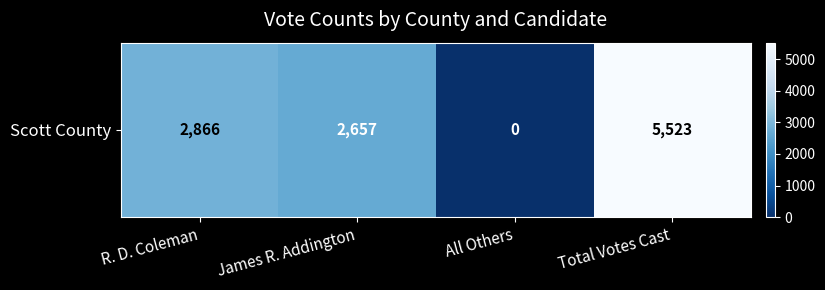

What is the average value?

2762